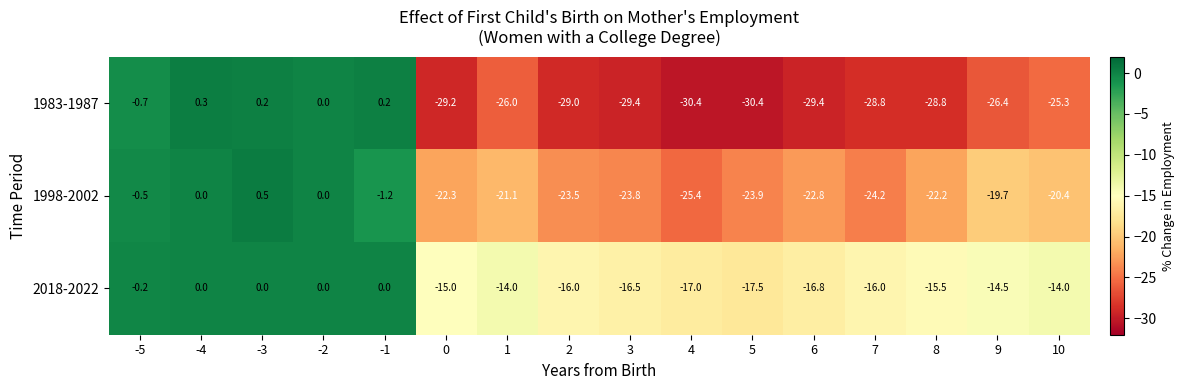

Rank the series by their average value, from highest to lowest.

2018-2022, 1998-2002, 1983-1987